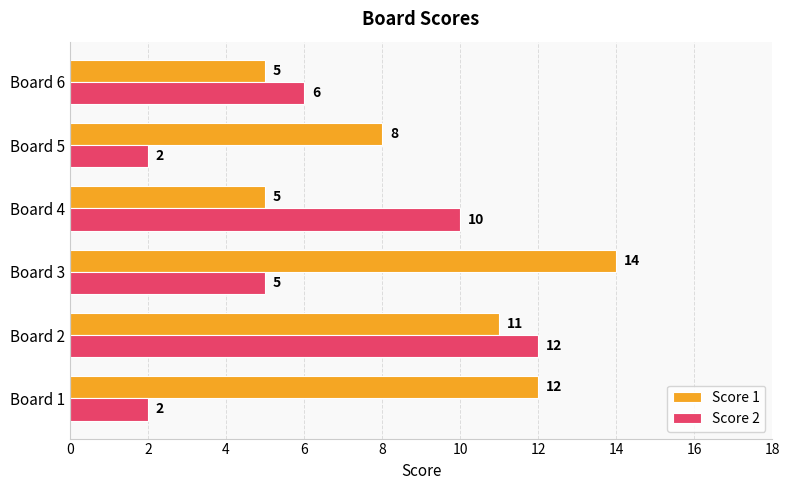

How many Score 2 values are between 2 and 10?

5